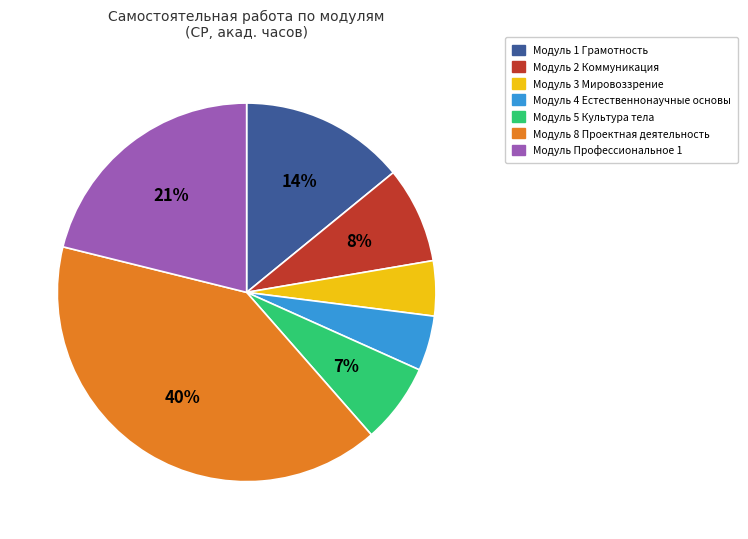

Combined, do Модуль 3 Мировоззрение and Модуль 4 Естественнонаучные основы account for over 50%?

No